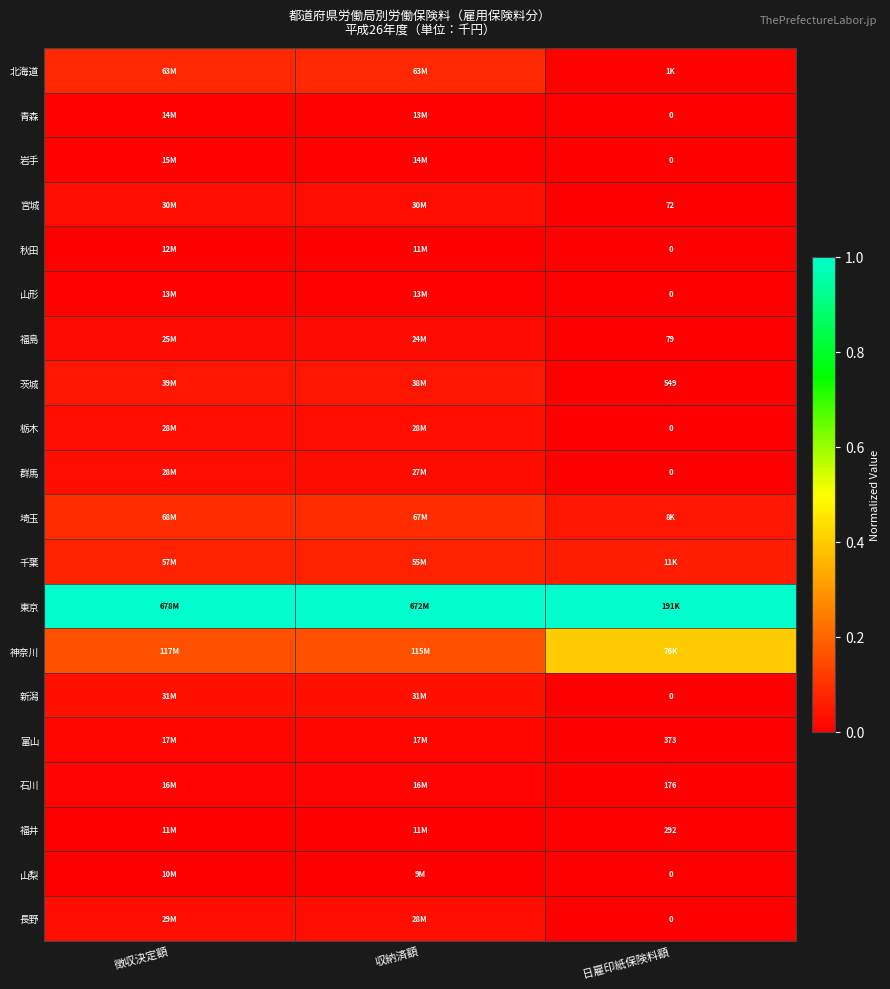

The 新潟 series shows 0.0 at 日雇印紙保険料額. True or false?

True